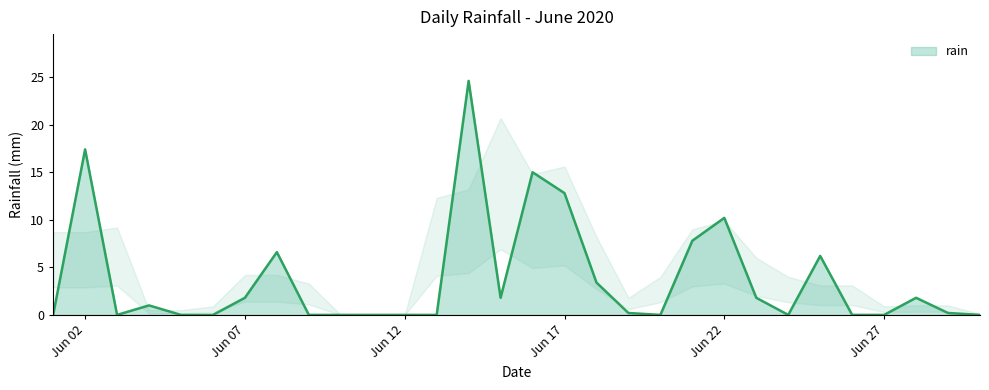

Reading right to left, list all the values displayed in this chart.

0.0	0.2	1.8	0.0	0.0	6.2	0.0	1.8	10.2	7.8	0.0	0.2	3.4	12.8	15.0	1.8	24.6	0.0	0.0	0.0	0.0	0.0	6.6	1.8	0.0	0.0	1.0	0.0	17.4	0.0